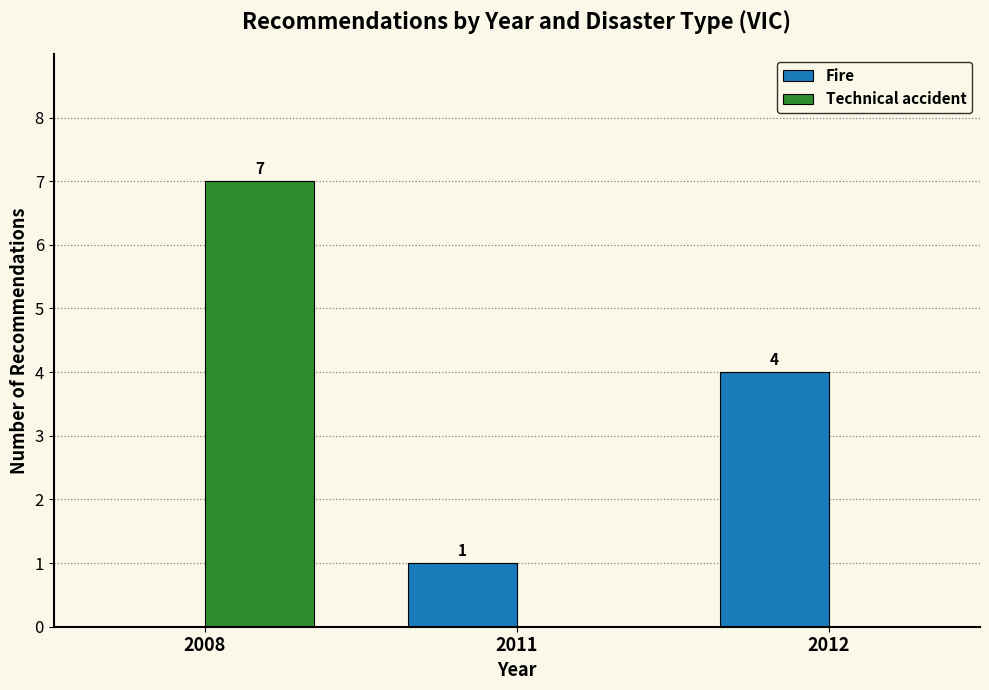

Between 2008 and 2012, which series saw the biggest shift?

Technical accident